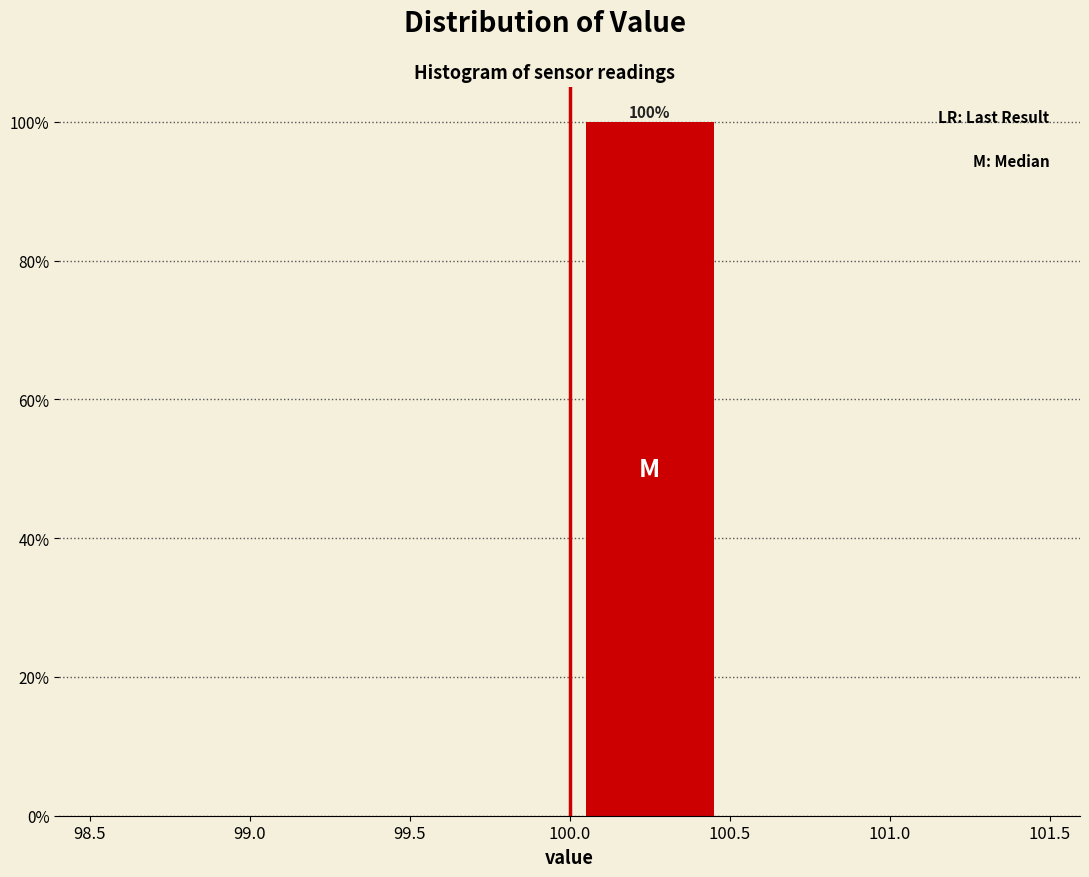

Over which range of the x-axis is the bar tallest?

100.0 to 100.5